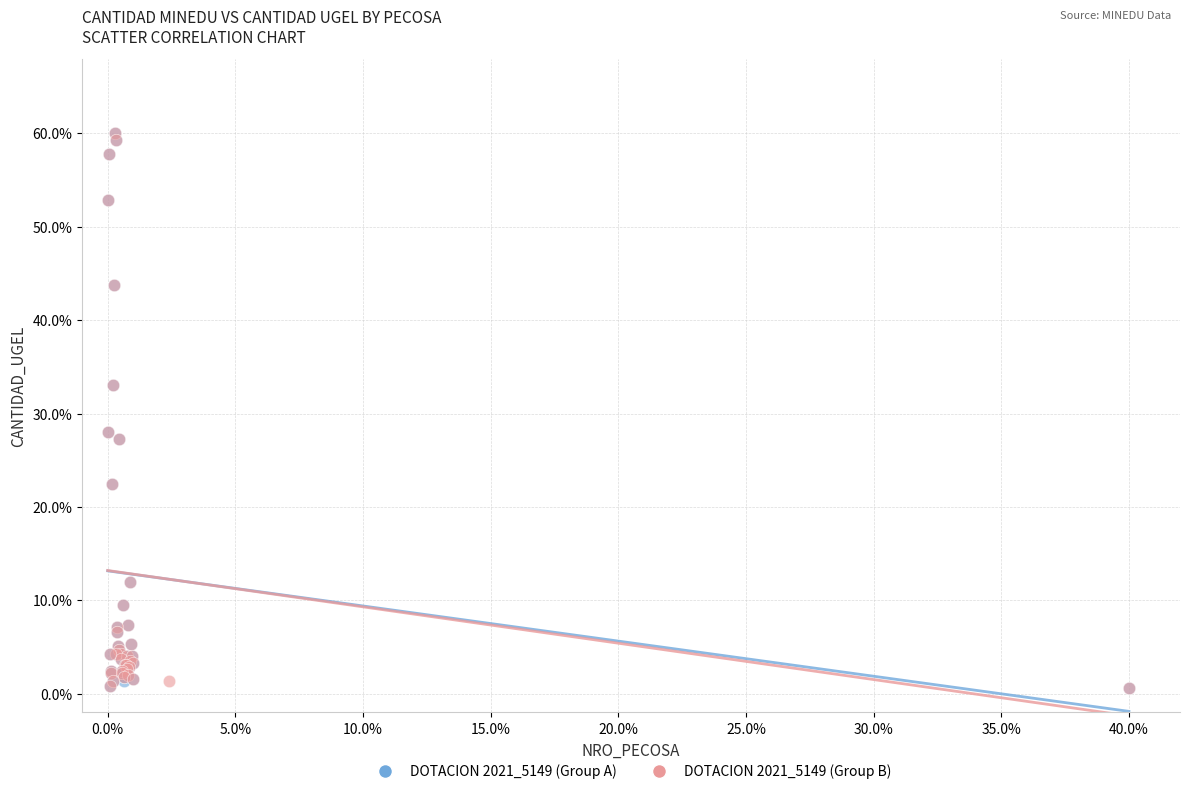

What are all the series names shown in the legend?

DOTACION 2021_5149 (Group A), DOTACION 2021_5149 (Group B)